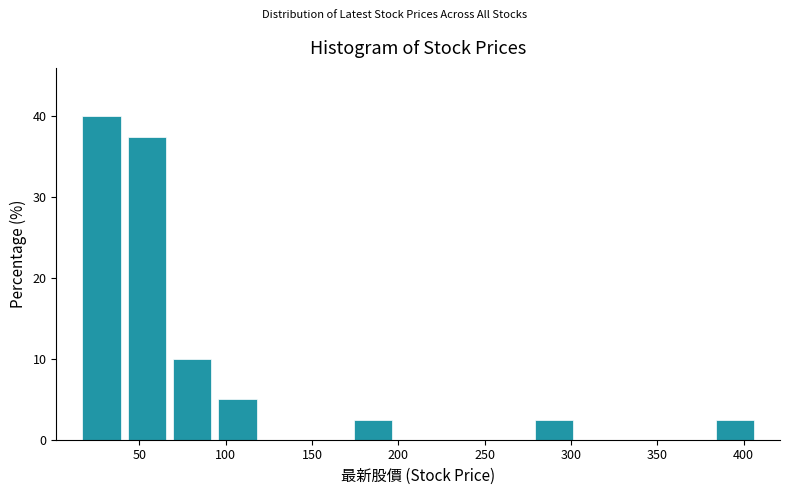

Which range on the x-axis has the tallest bar?

15 to 40